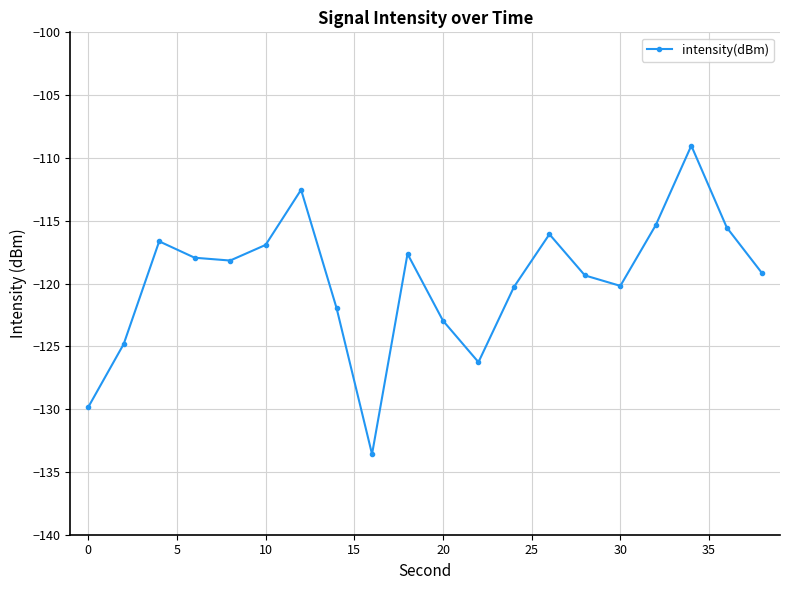

What is the value of the 8th point from the left?

-122.0